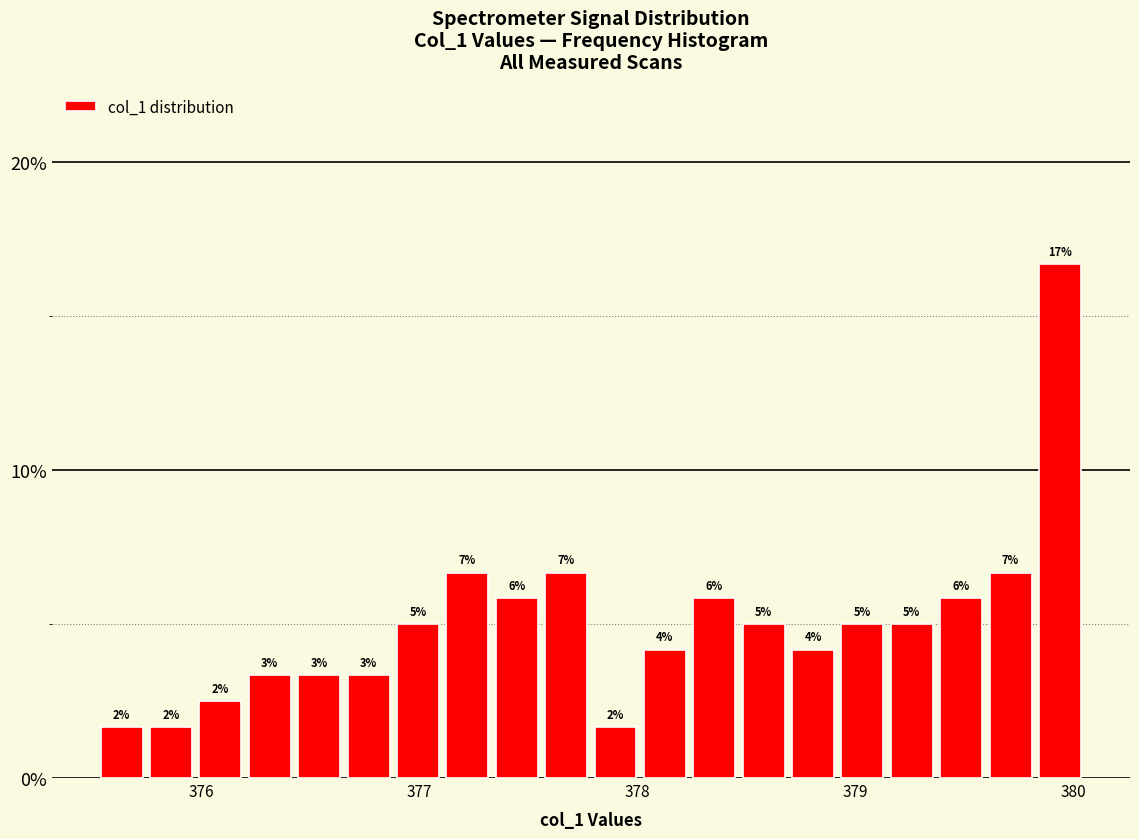

Around what value on the x-axis is the tallest bar? Give the approximate position of its centre, as read against the axis.

379.9